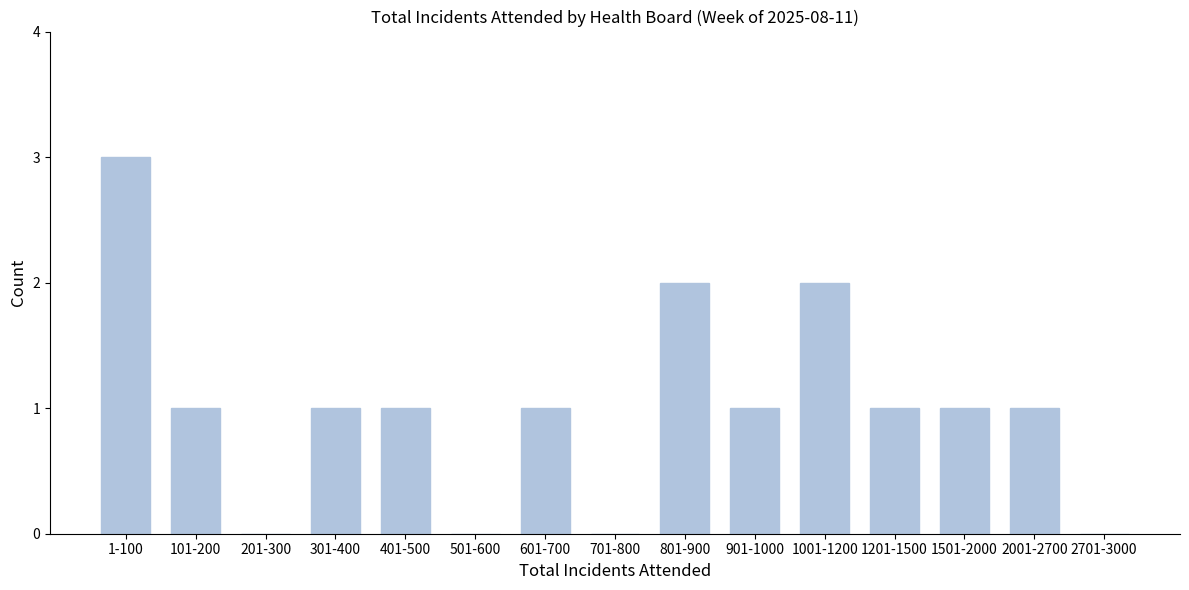

Reading right to left, extract all data points from this chart.

2701-3000=0	2001-2700=1	1501-2000=1	1201-1500=1	1001-1200=2	901-1000=1	801-900=2	701-800=0	601-700=1	501-600=0	401-500=1	301-400=1	201-300=0	101-200=1	1-100=3